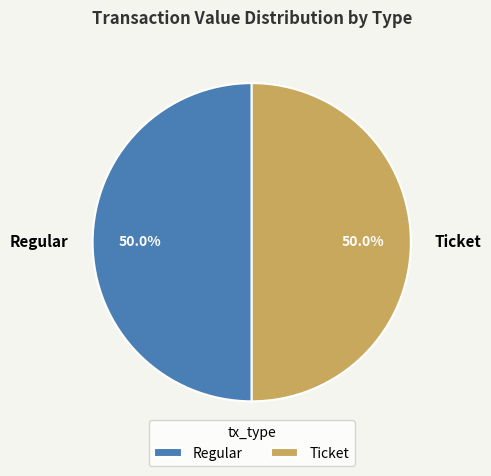

What is the ratio of the value at Regular to the value at Ticket?

1.0